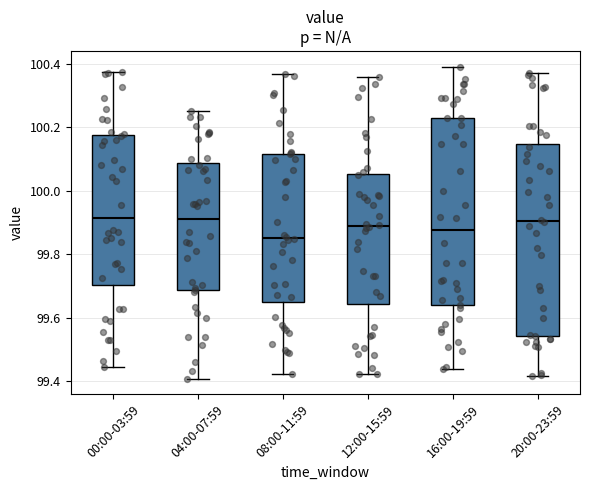

Which box has the lowest median line?

08:00-11:59